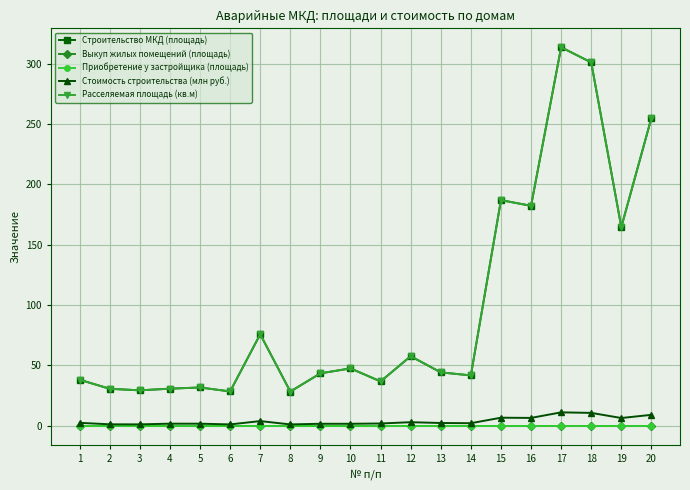

True or false: Приобретение у застройщика (площадь) has a value of 0.0 at 5.

True